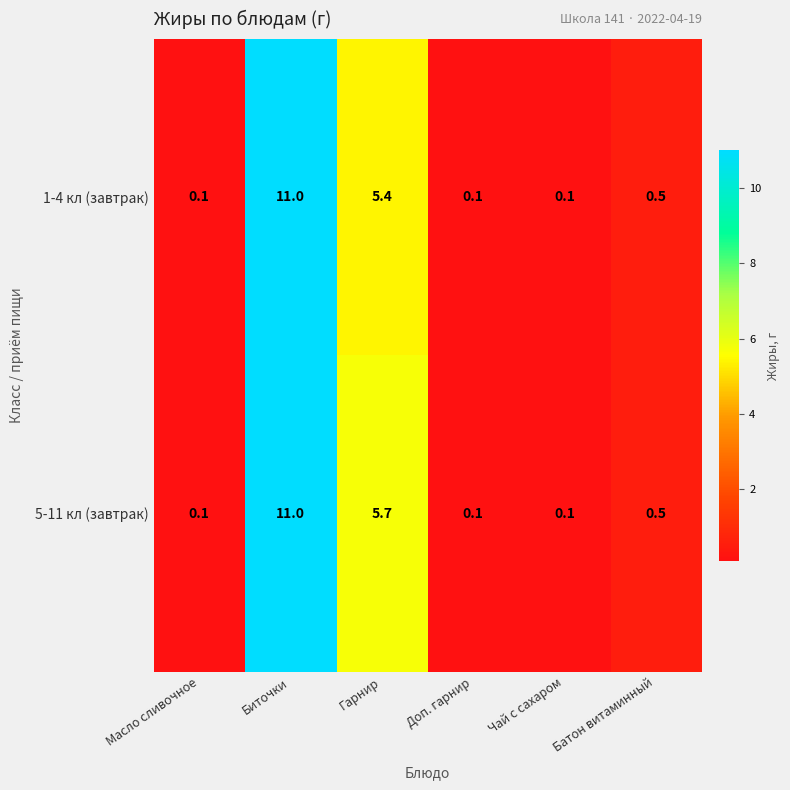

Count the number of data series in this chart.

2